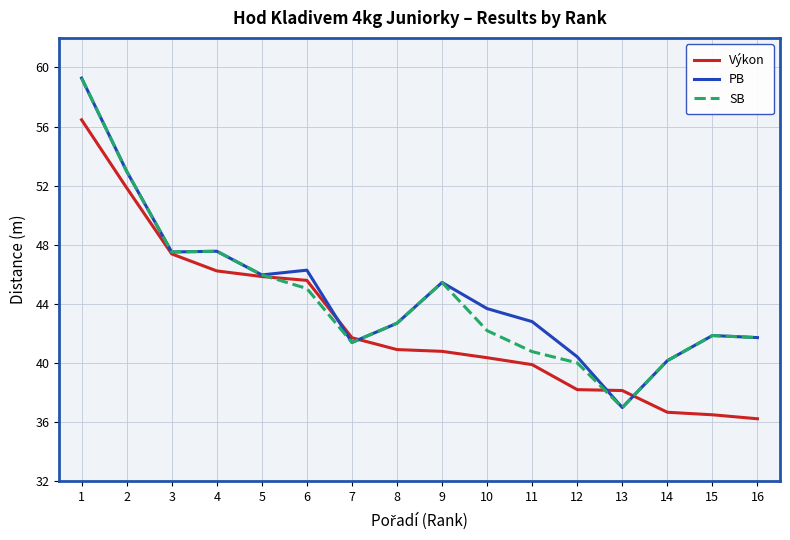

Which category has the highest value in the PB series?

1